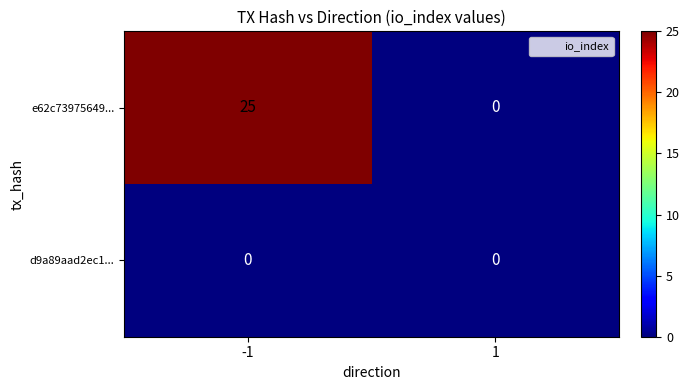

List the series in order of their overall mean, highest first.

e62c73975649..., d9a89aad2ec1...